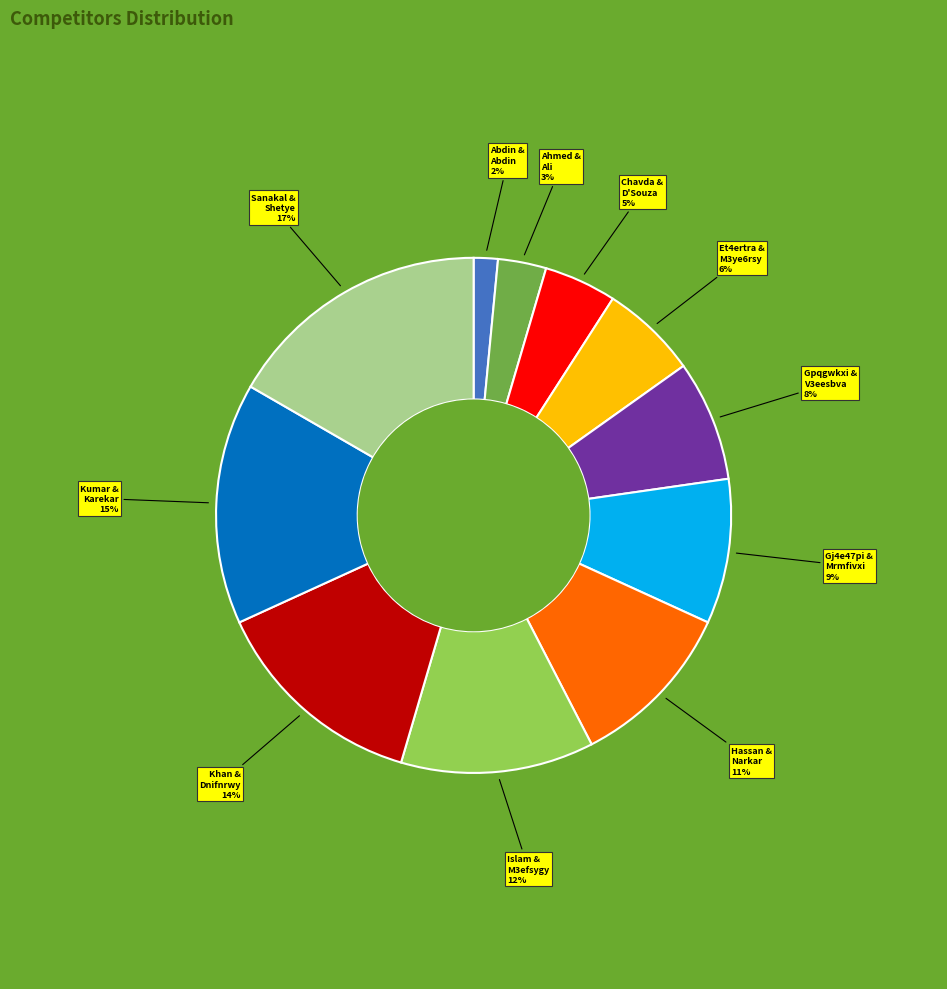

To the nearest percent, what is the average slice percentage?

9%